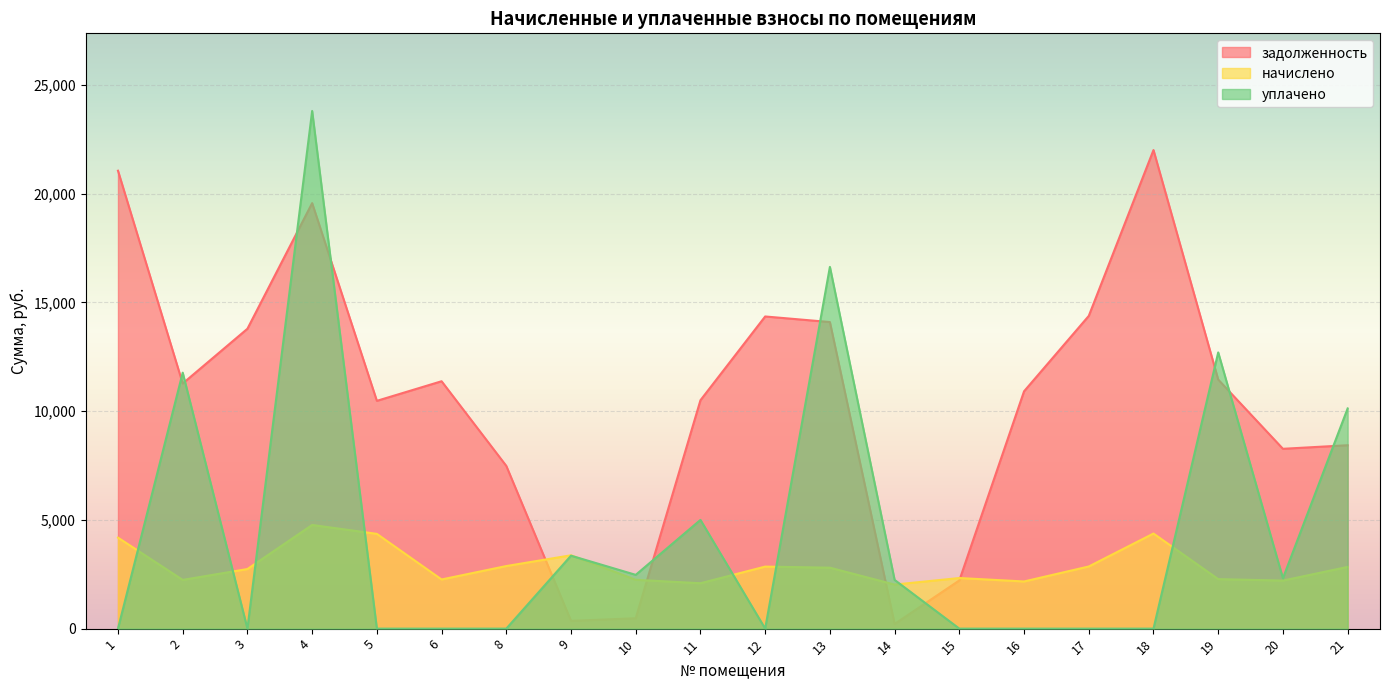

Which series has the largest total across all categories?

задолженность